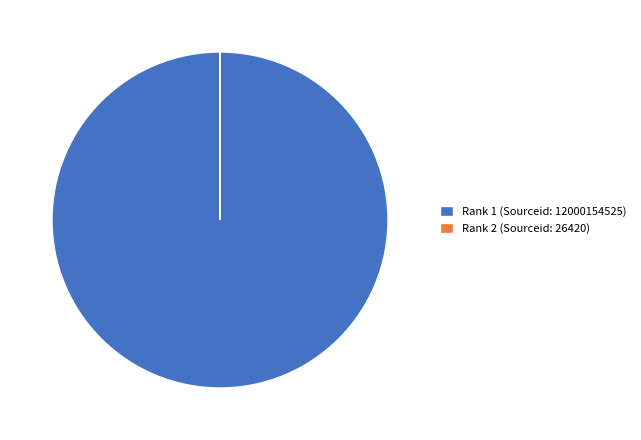

Which category accounts for the majority?

Rank 1 (Sourceid: 12000154525)